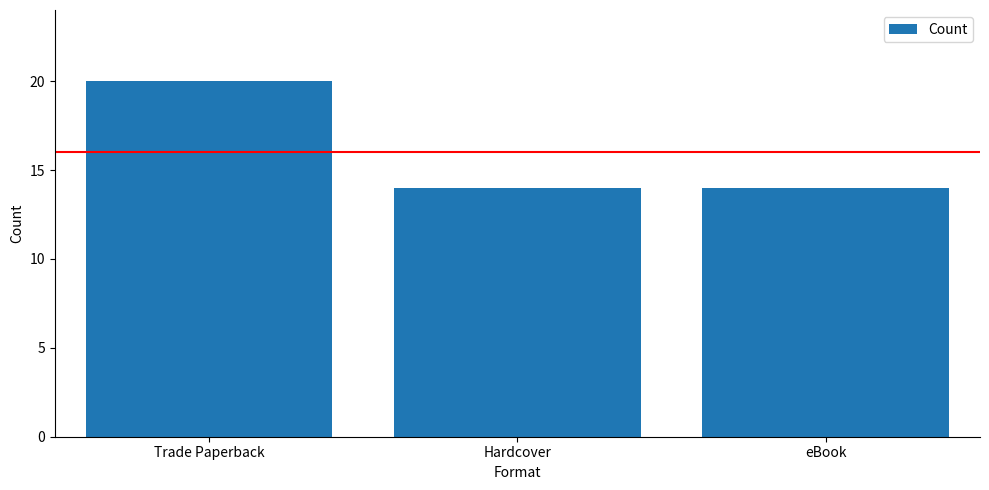

Which label corresponds to the largest value in the chart?

Trade Paperback